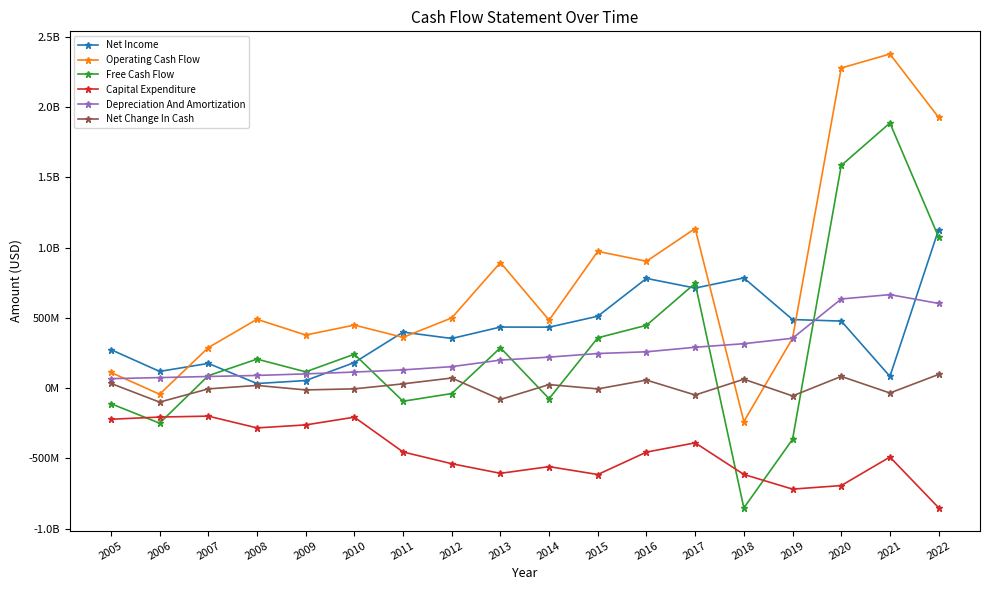

Does the chart have visible grid lines?

No